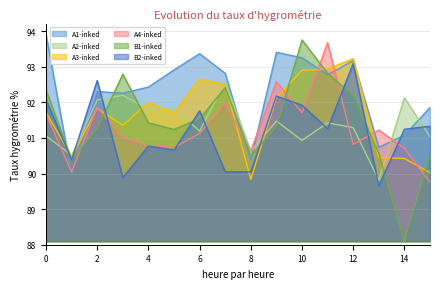

Where do A4-inked and A2-inked first cross each other?

0 and 1